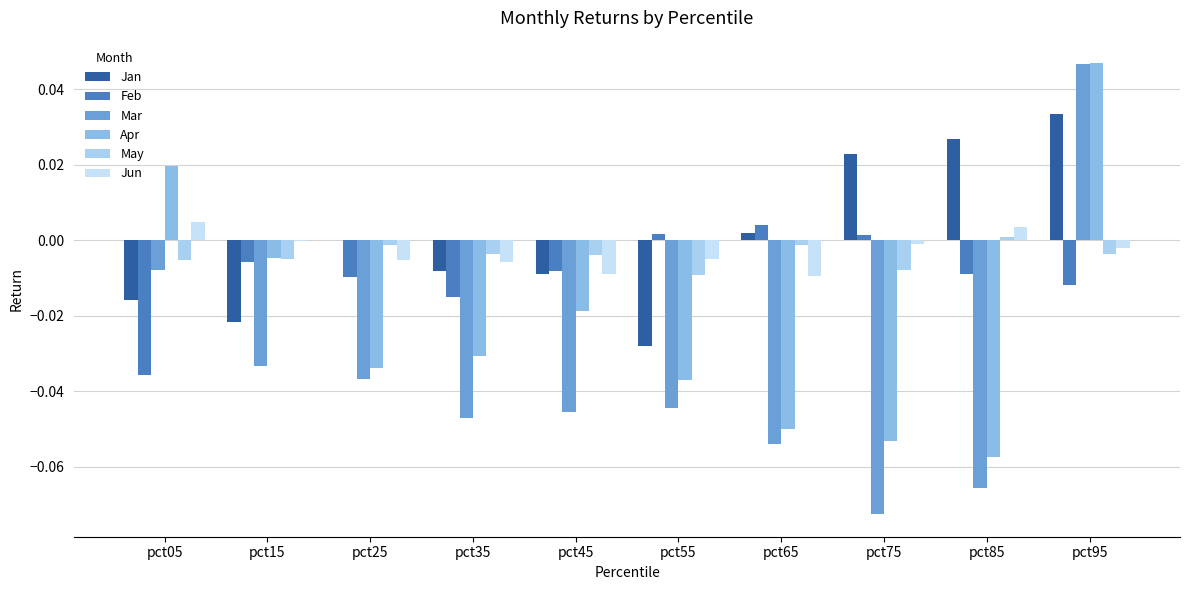

The Apr series shows -0.0 at pct35. True or false?

False